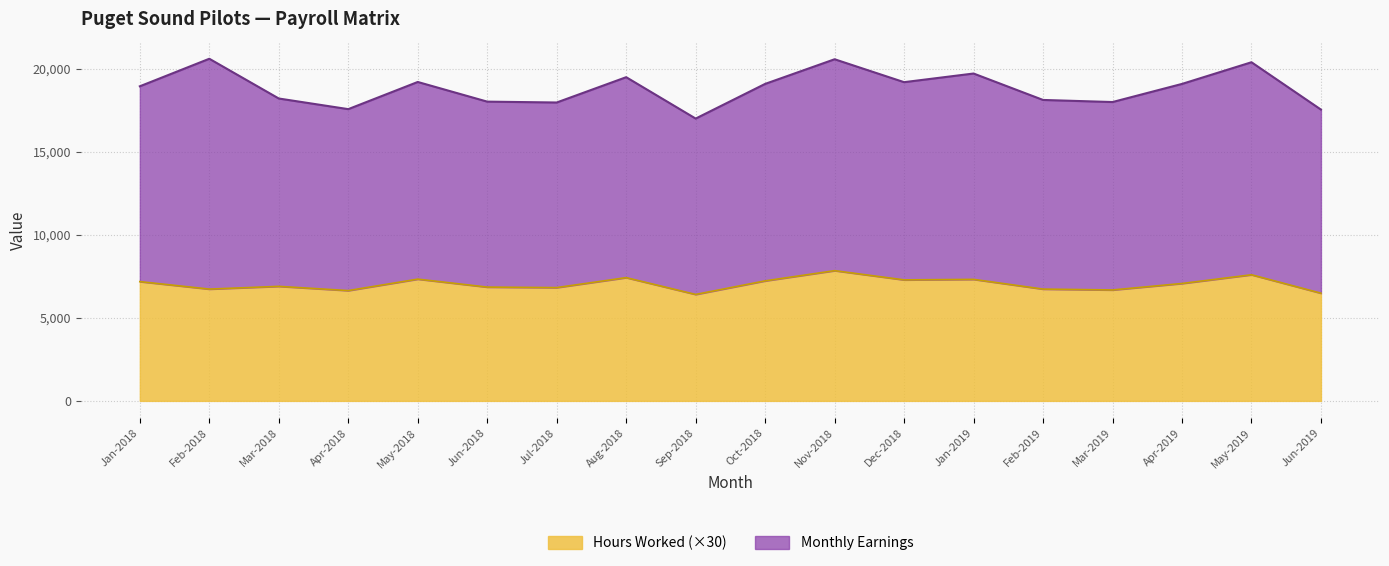

What is the ratio of the value at Jun-2019 to the value at Jan-2018?

0.9